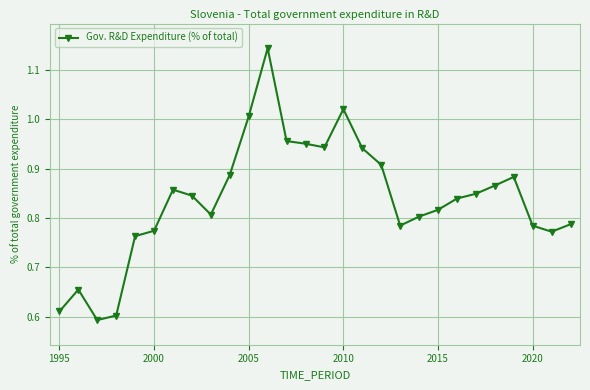

What is the difference between the second highest and second lowest values?

0.4